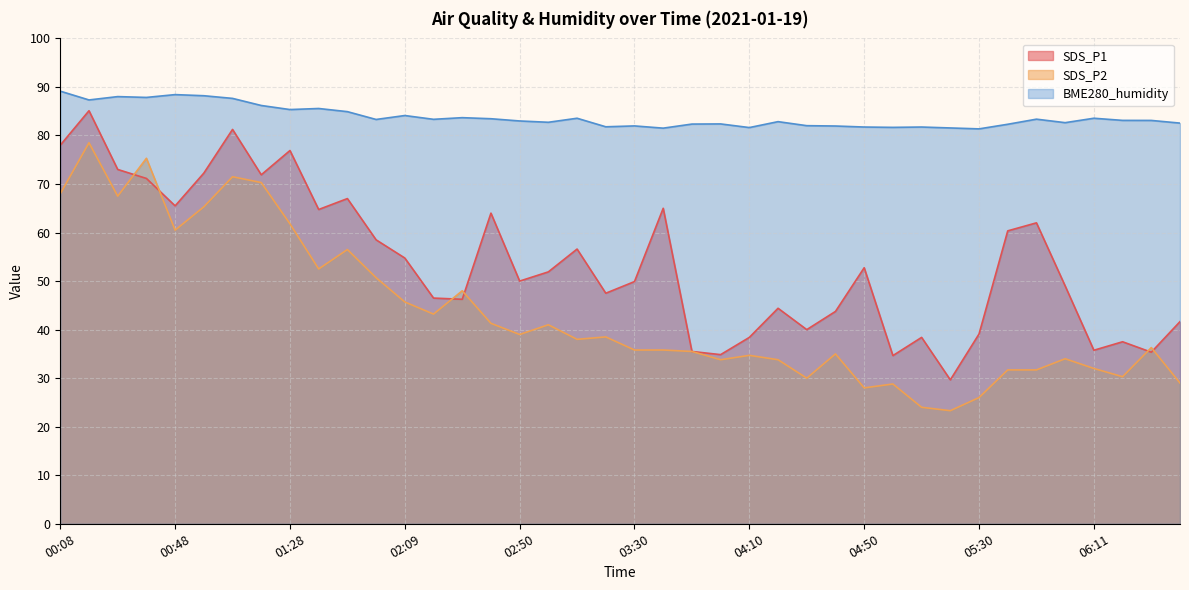

What is the approximate value of SDS_P1 at 01:18?

71.9